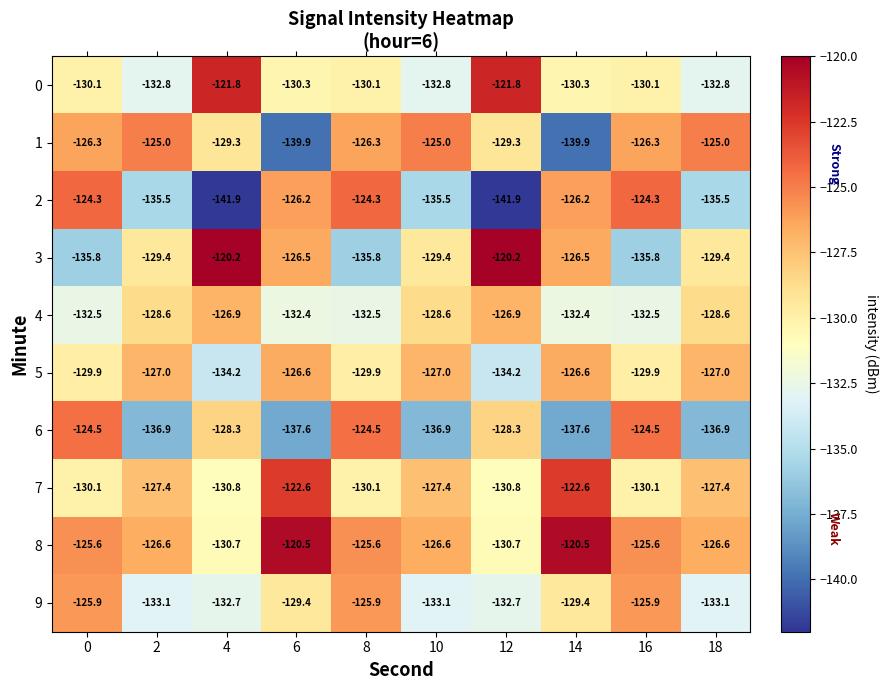

How many data points in 0 are above -130?

2